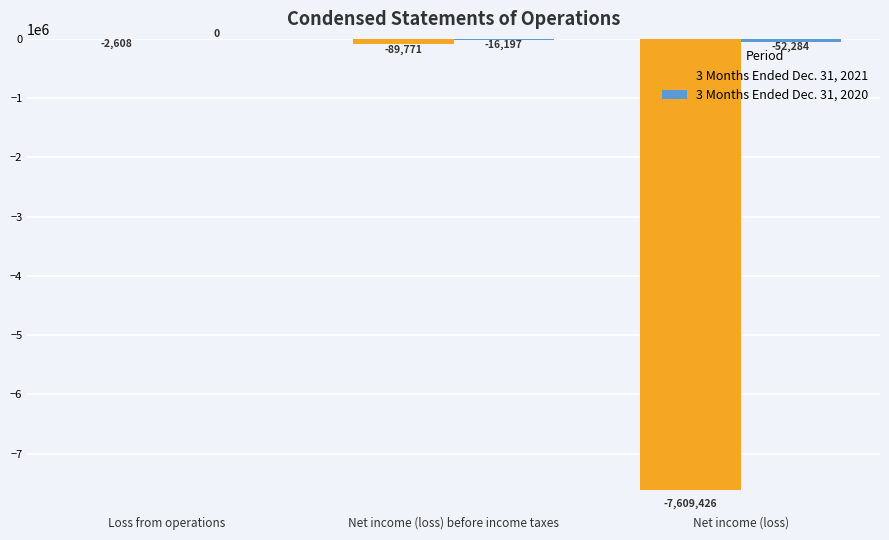

Where is 3 Months Ended Dec. 31, 2021 nearest to the value -3806017?

Net income (loss) before income taxes